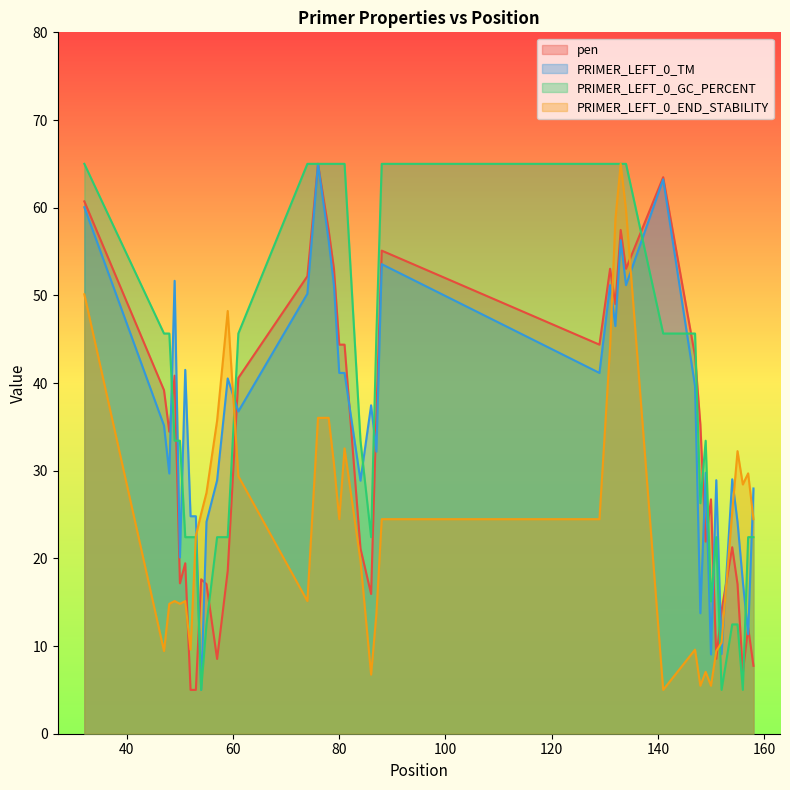

List the series in order of their overall mean, lowest first.

PRIMER_LEFT_0_END_STABILITY, pen, PRIMER_LEFT_0_TM, PRIMER_LEFT_0_GC_PERCENT